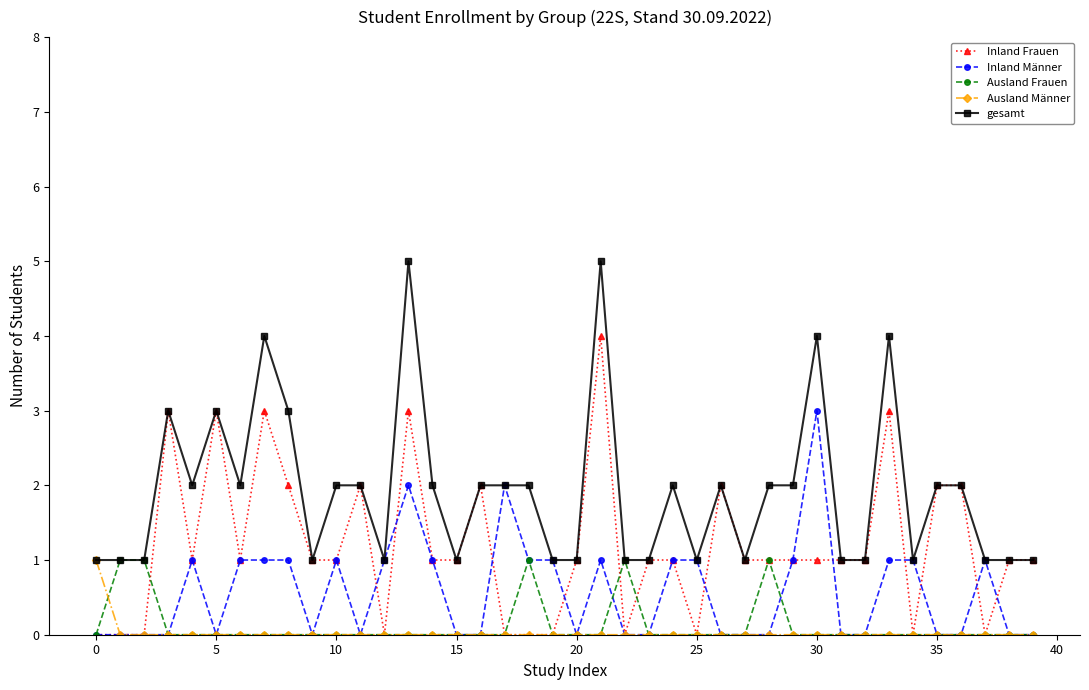

What is the greatest value displayed?

5